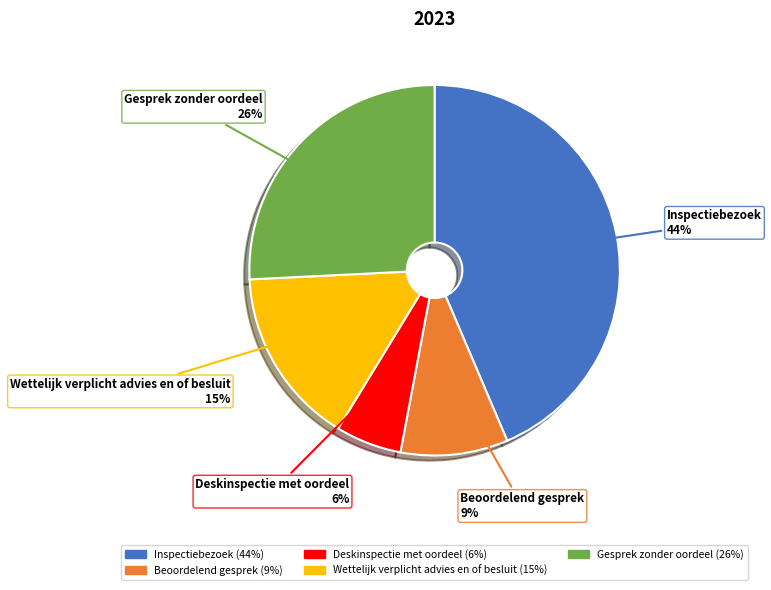

Is Gesprek zonder oordeel the majority of the pie?

No